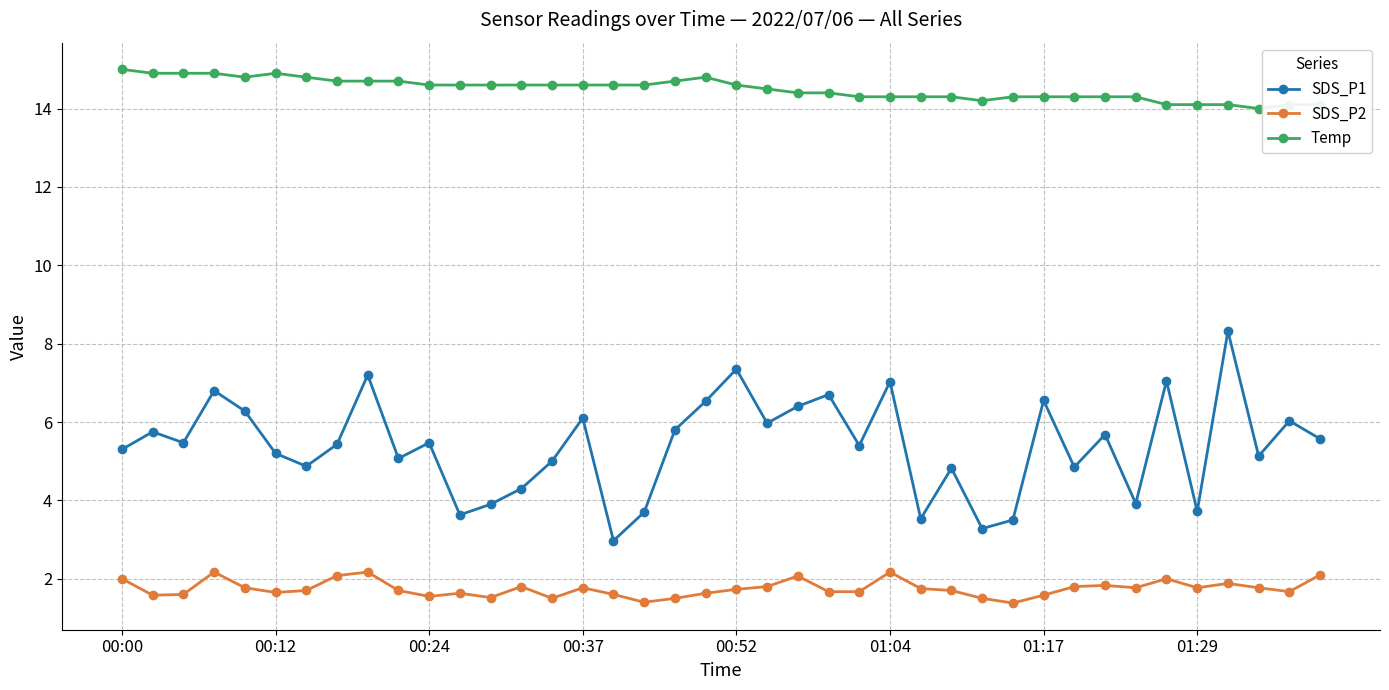

How many series are shown in this chart?

3